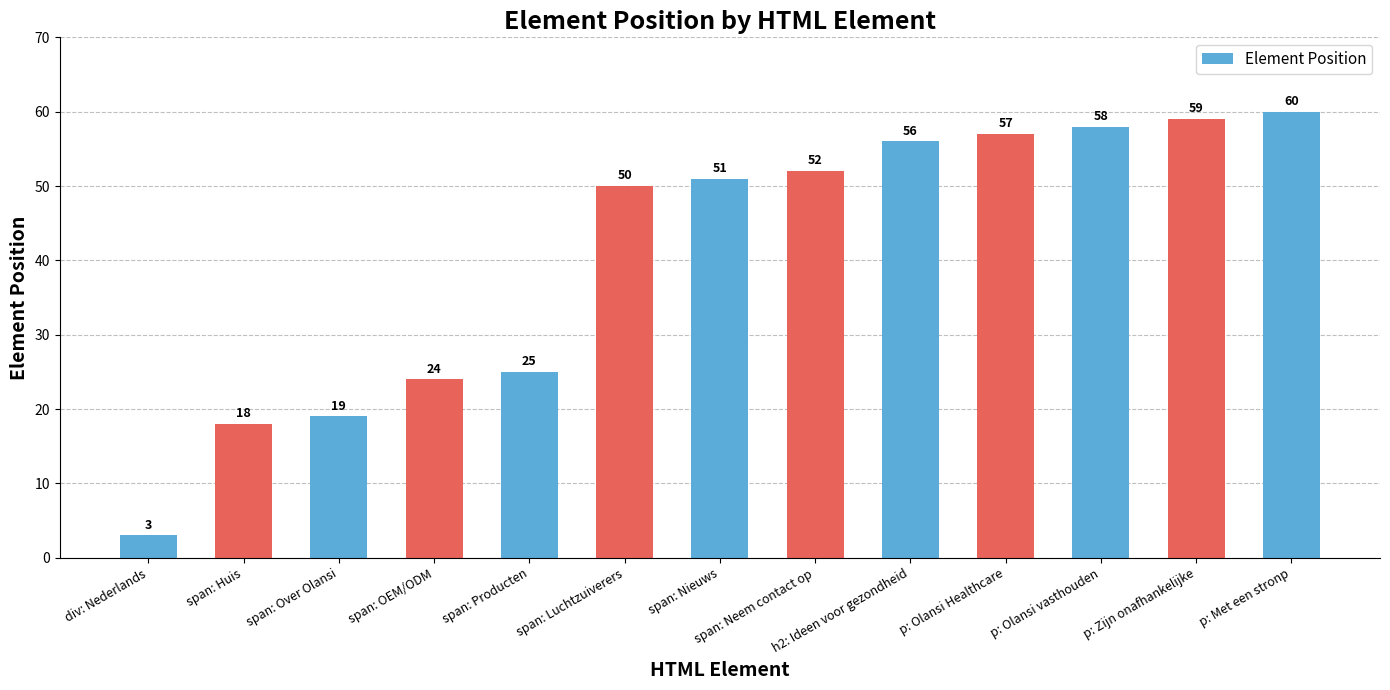

Is it true that the value at p: Olansi vasthouden is 58?

True